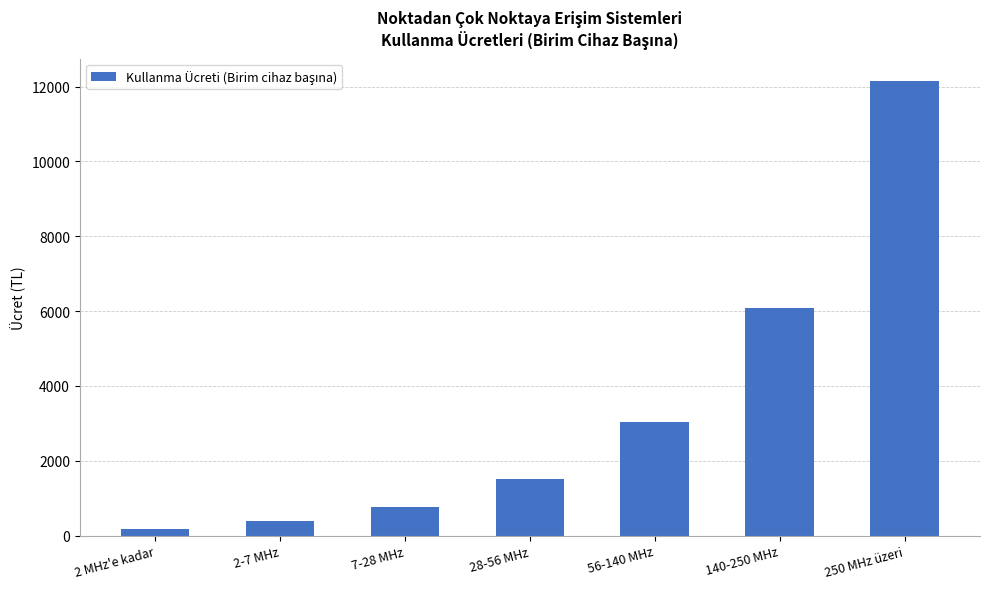

What is the change in value from 28-56 MHz to 140-250 MHz?

+4553.0